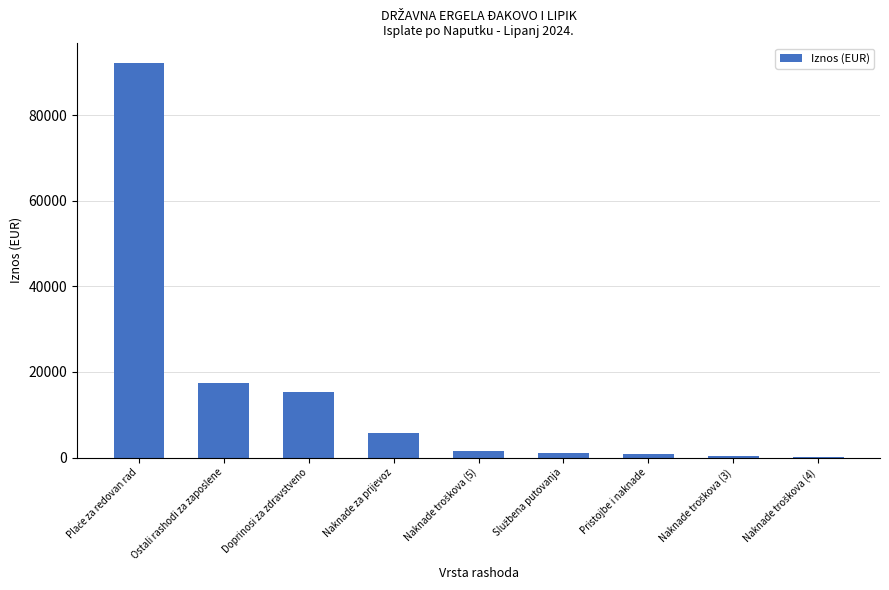

What is the greatest value displayed?

92254.0